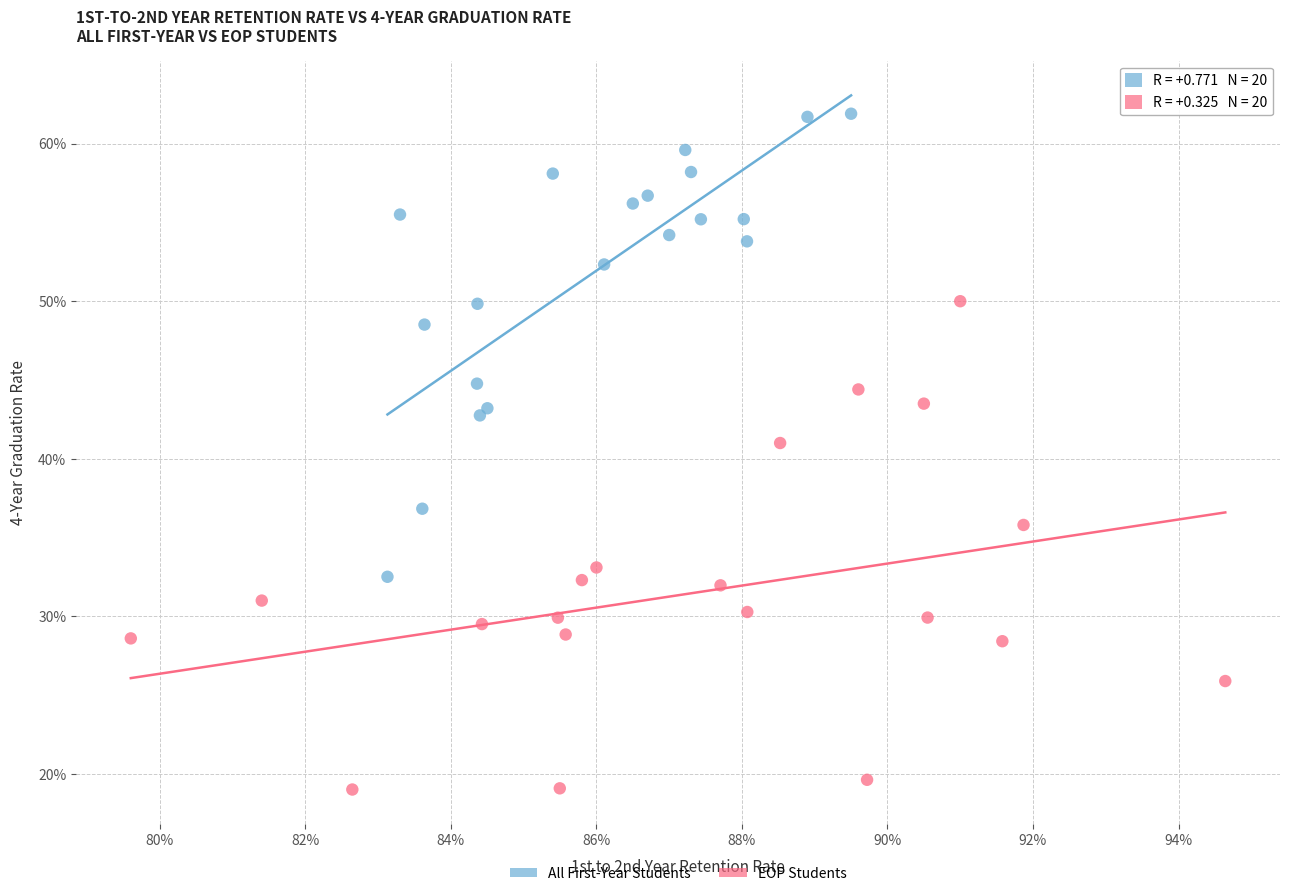

Which series reaches the maximum Y coordinate?

All First-Year Students